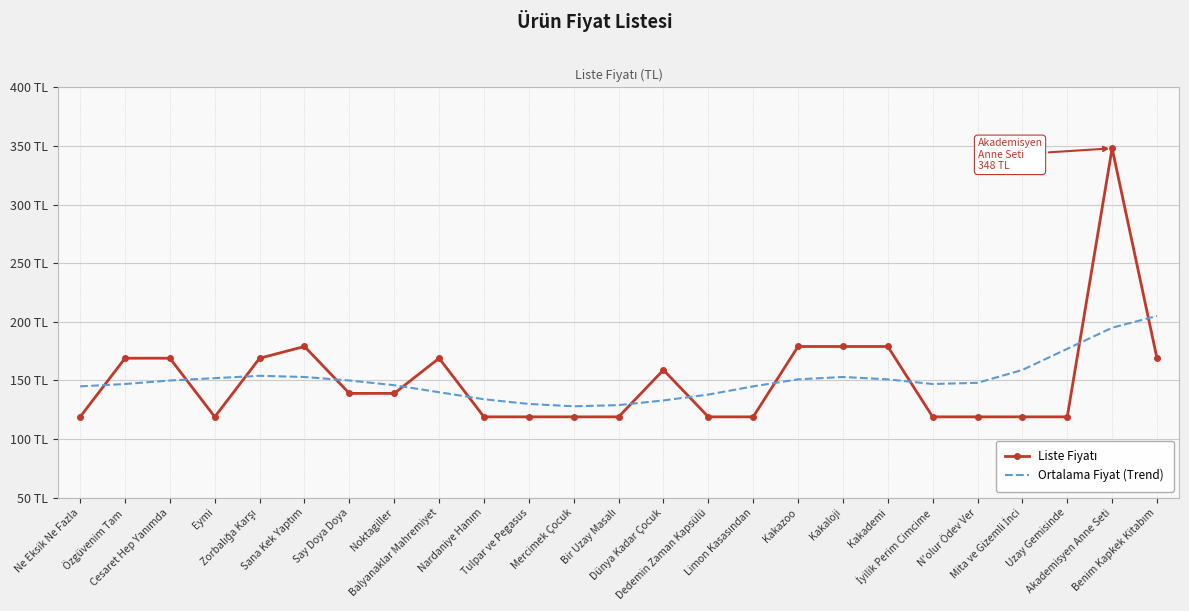

What are all the series names shown in the legend?

Liste Fiyatı, Ortalama Fiyat (Trend)